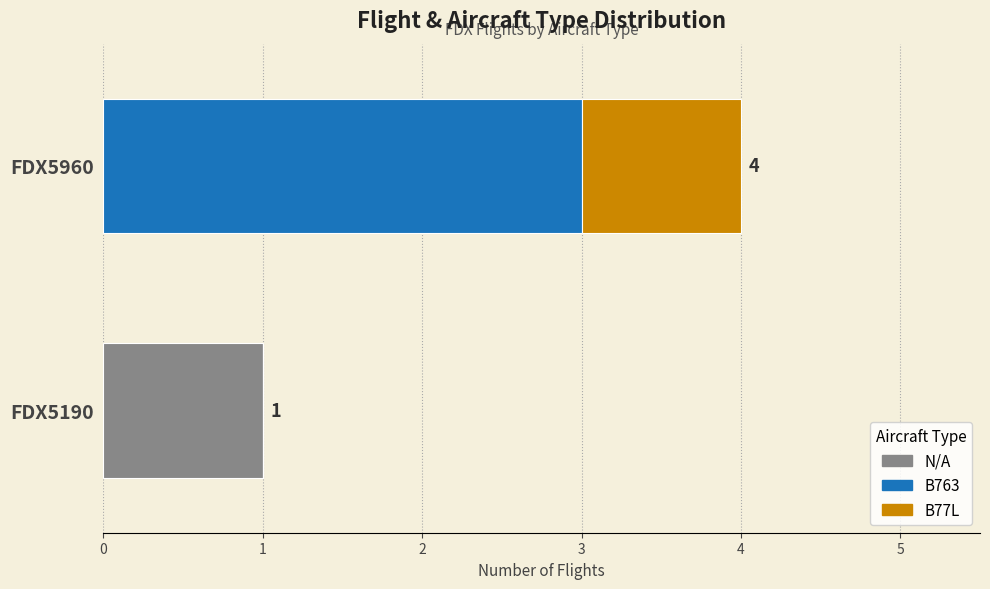

What is the total value across all series at FDX5960?

4